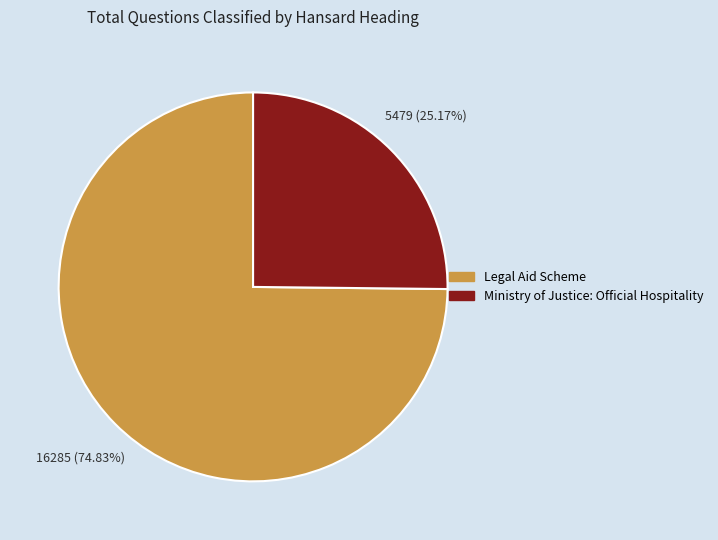

Is there any slice that represents more than half of the pie?

Yes